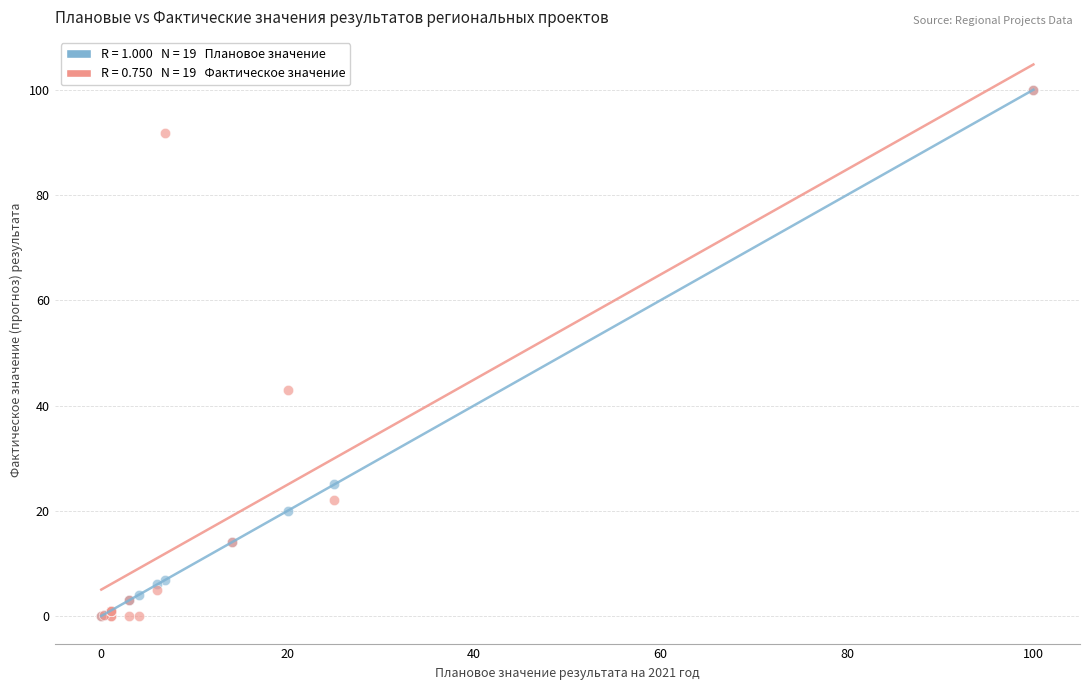

Across all series, what Y value is closest to 50?

43.0